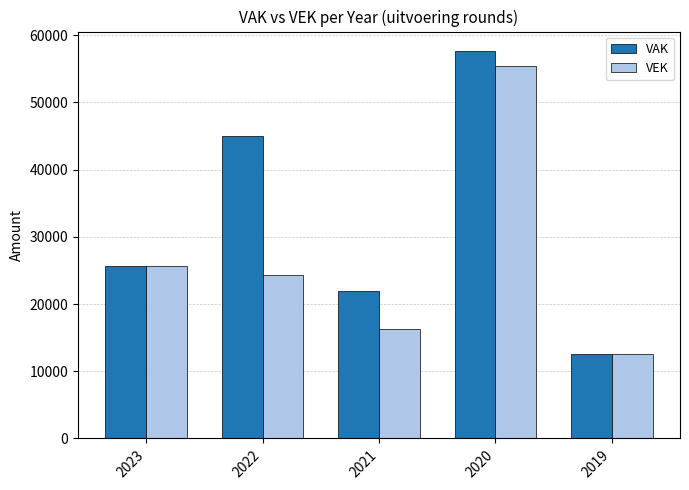

True or false: VAK has a value of 2824 at 2019.

False